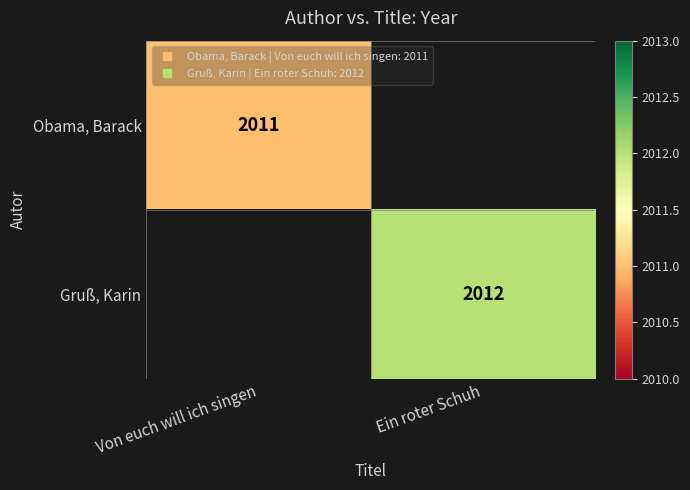

What is the total value across all series at Ein roter Schuh?

2012